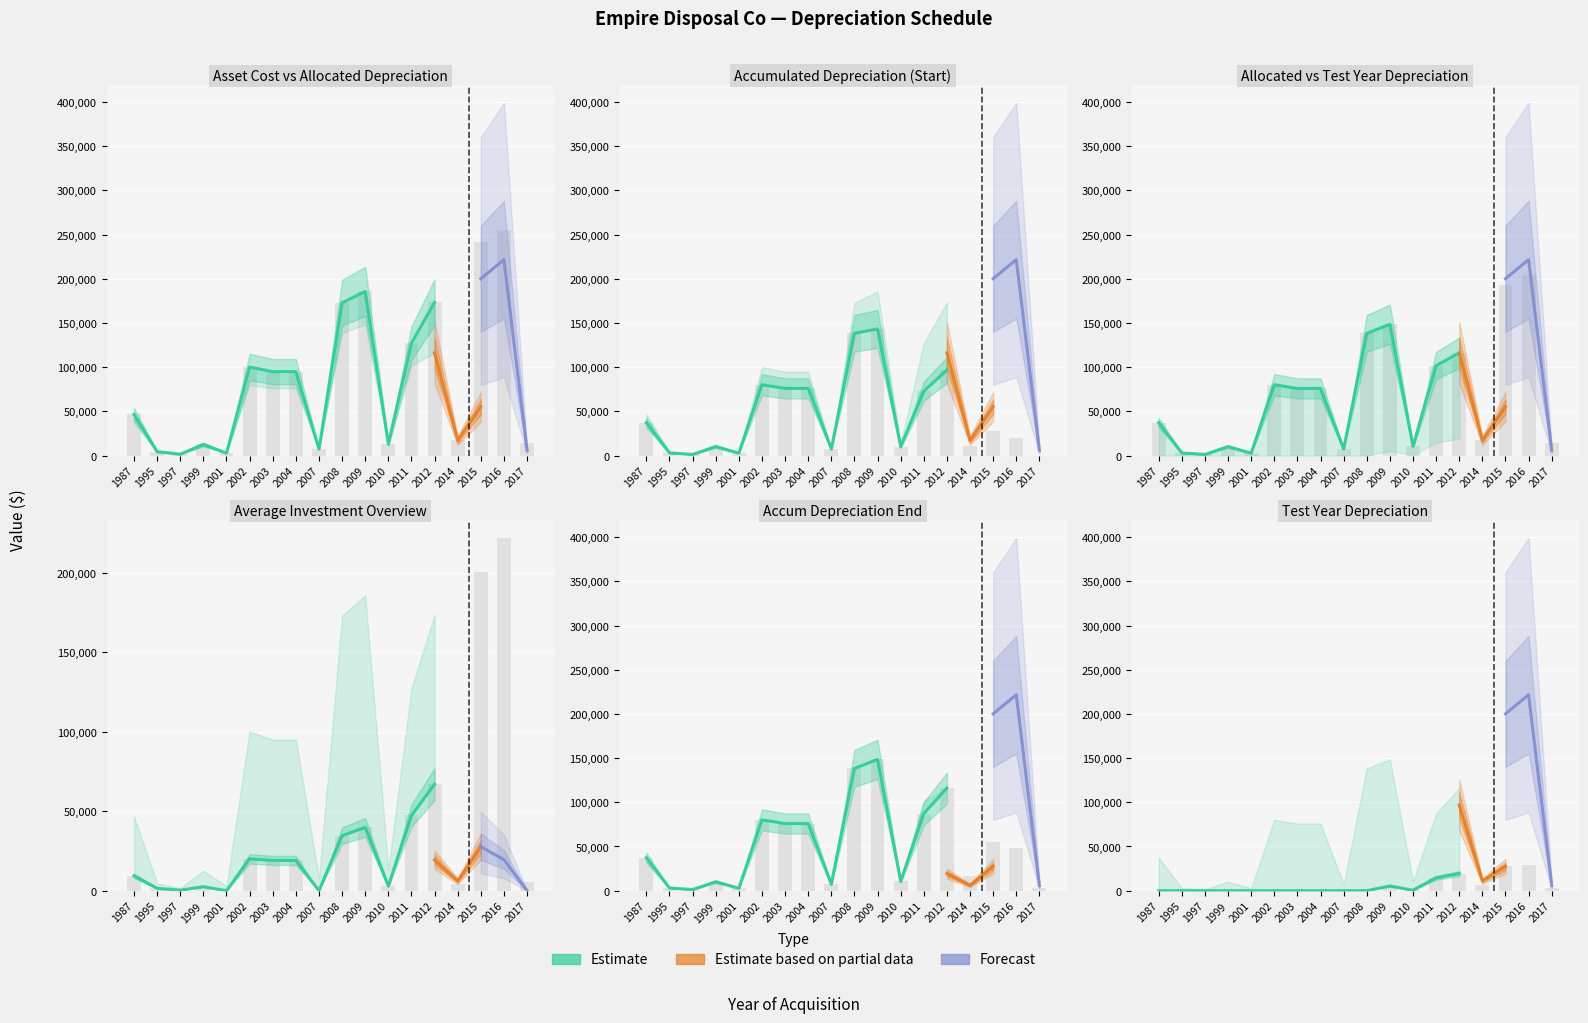

What is the difference between the highest and lowest values at 2010?

12701.6